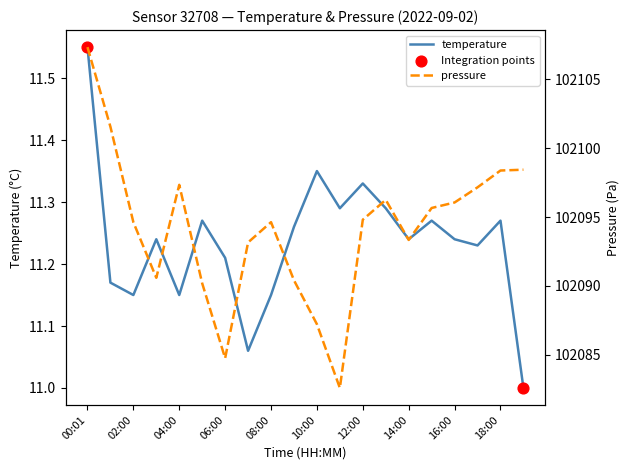

Which series contains the highest Y value?

pressure